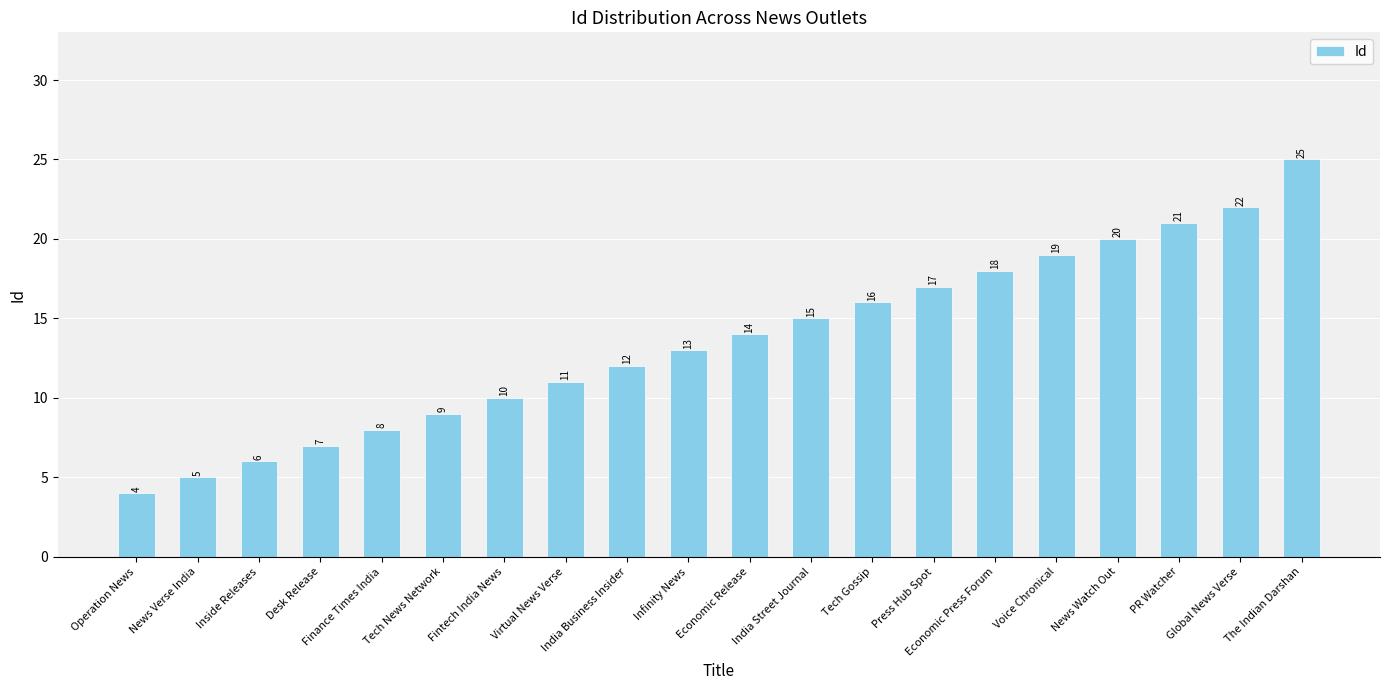

What is the value of the 14th bar from the left?

17